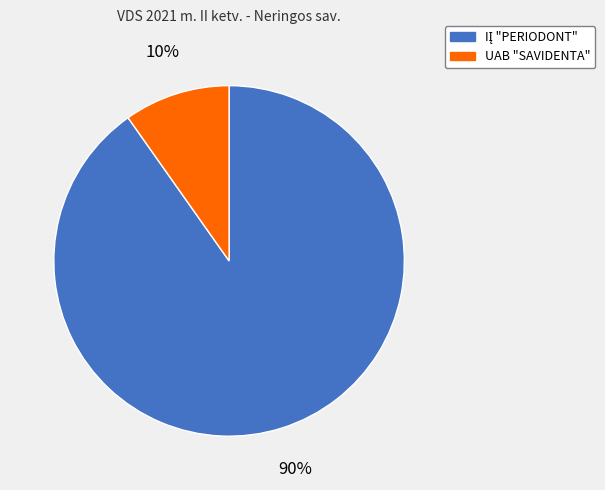

Is it true that UAB "SAVIDENTA" is 10% of the pie?

True